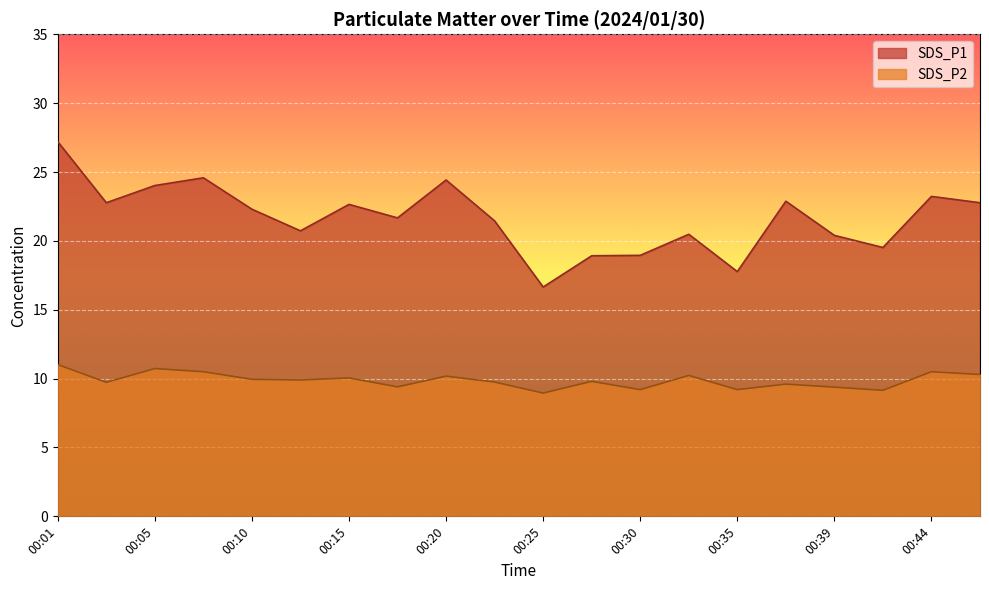

The value of SDS_P1 at 00:13 is 34.5. True or false?

False